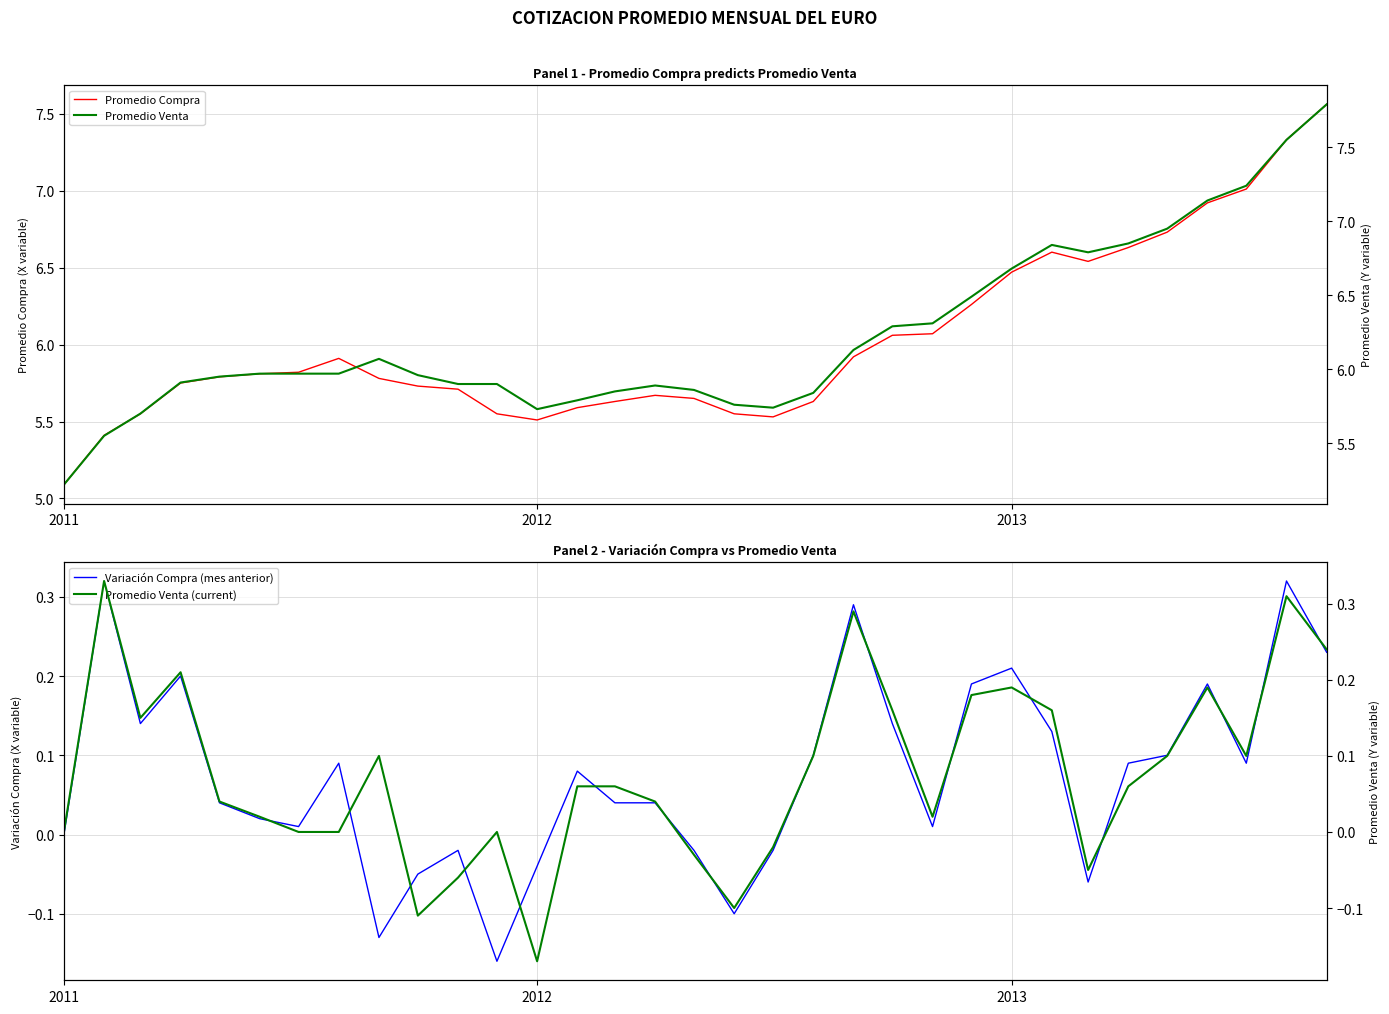

True or false: Promedio Compra has a value of 8.5 at 2011.

False